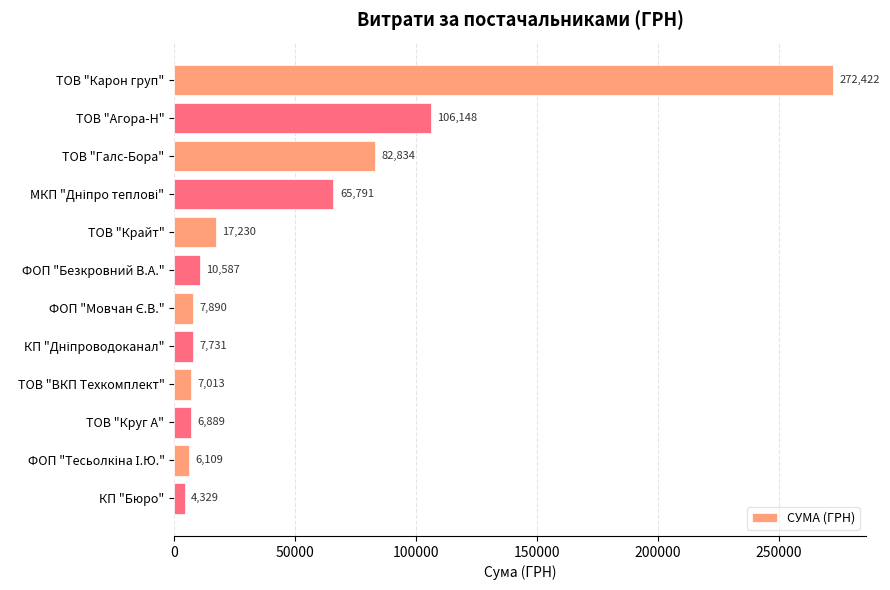

What is the value of the 10th bar from the top?

6889.2